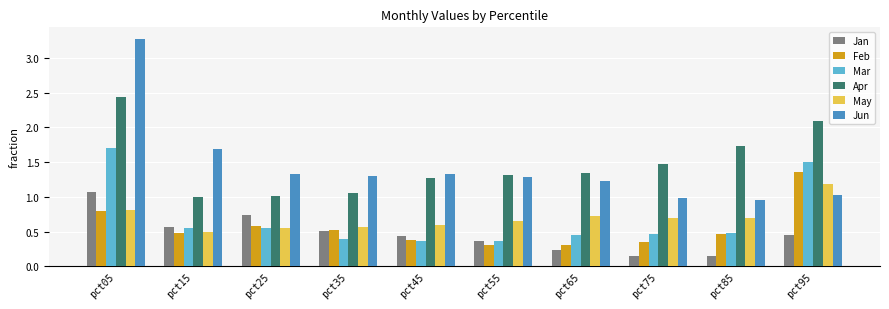

What is the greatest value displayed?

3.3